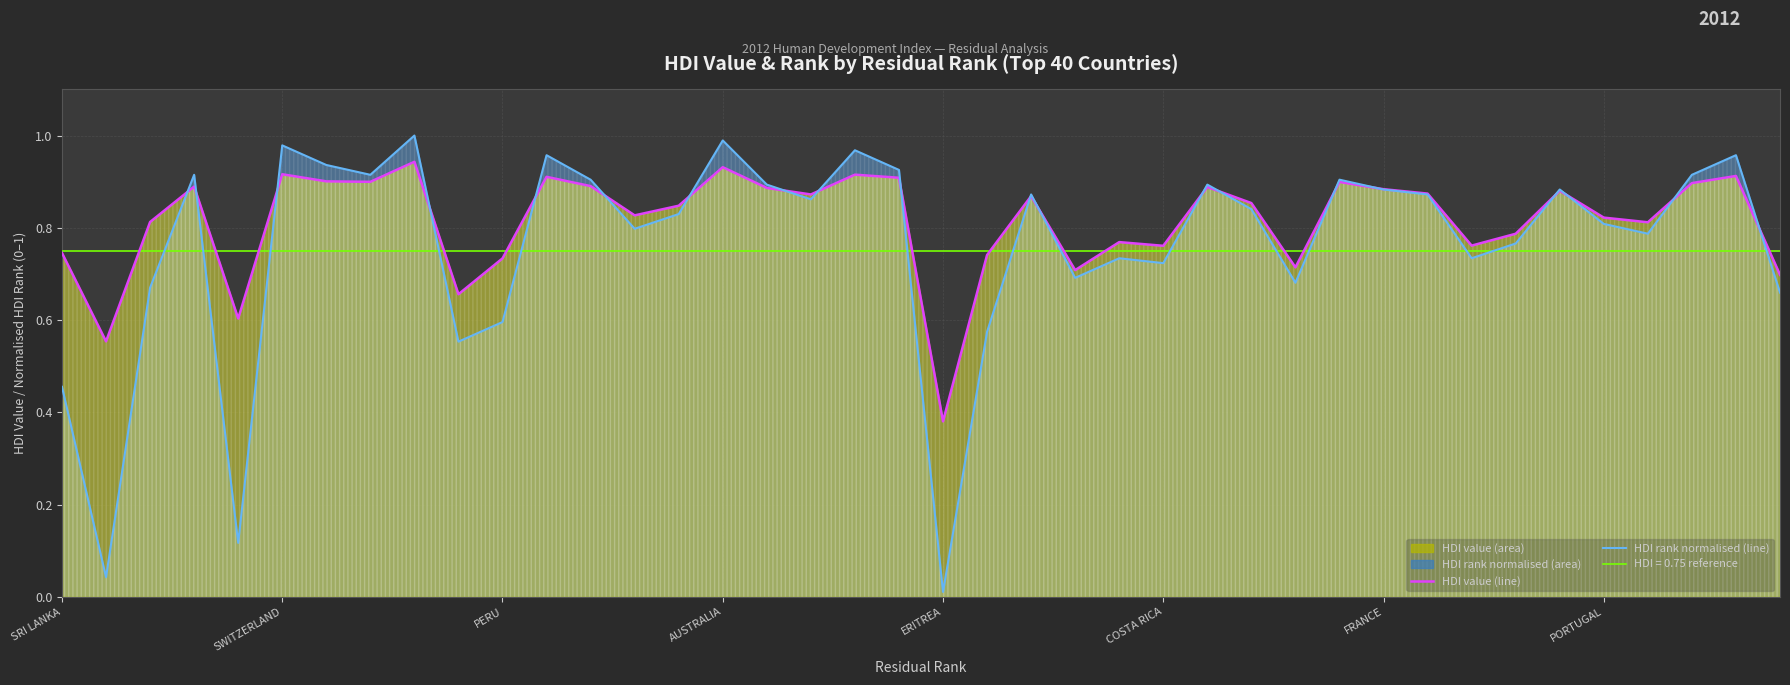

How many HDI value (line) values are between 0 and 1?

40